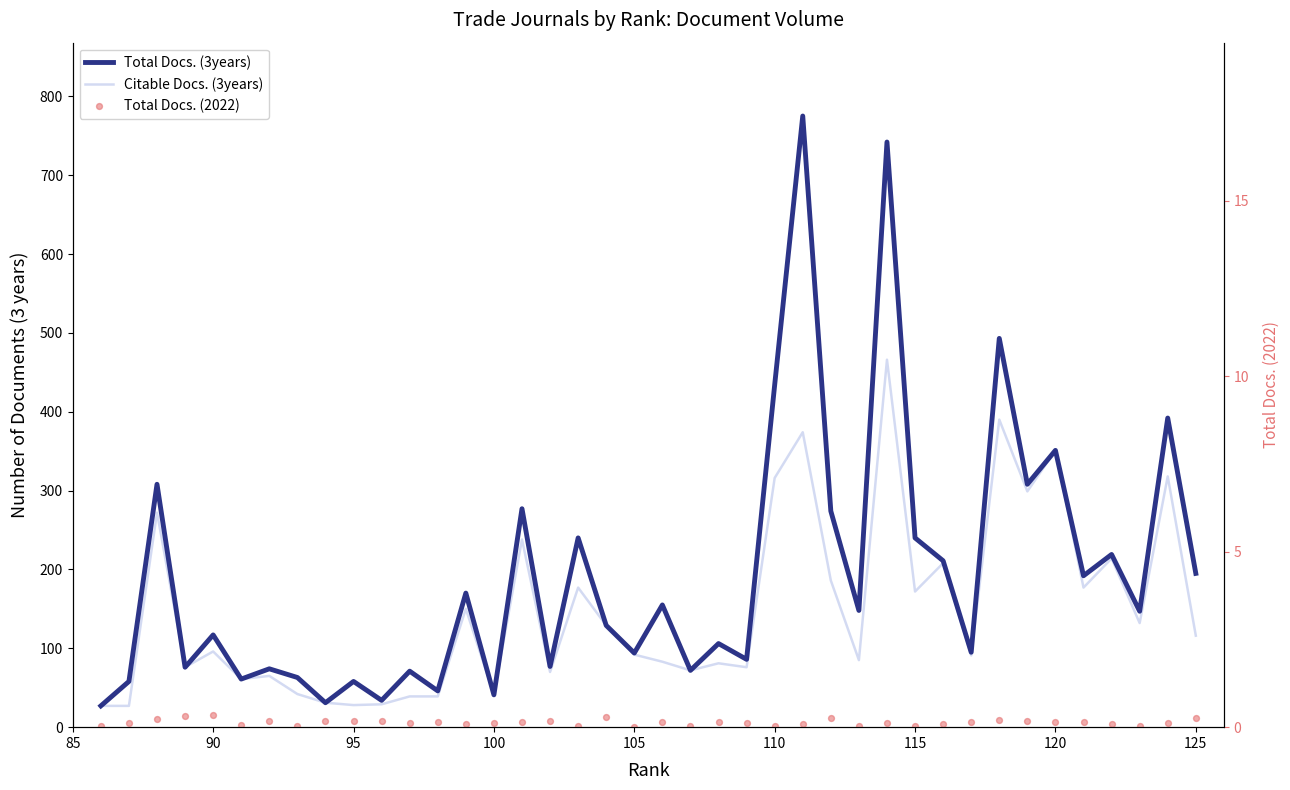

Which series has the largest Y range (max minus min)?

Total Docs. (3years)